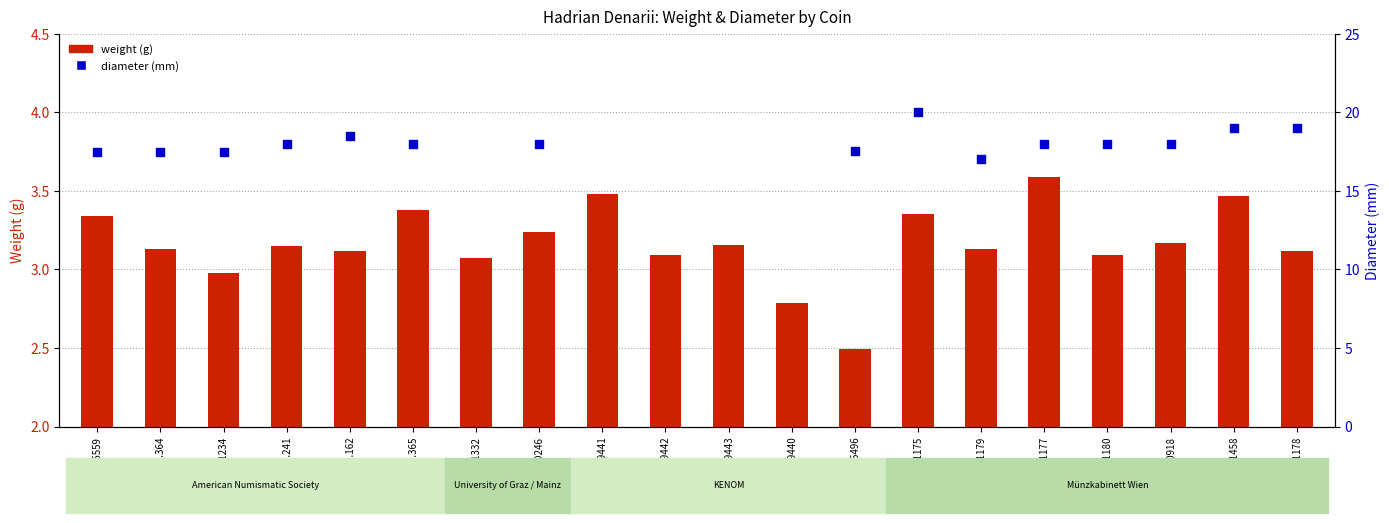

What is the change in value from 1944.100.45559 to ID60918?

-0.2